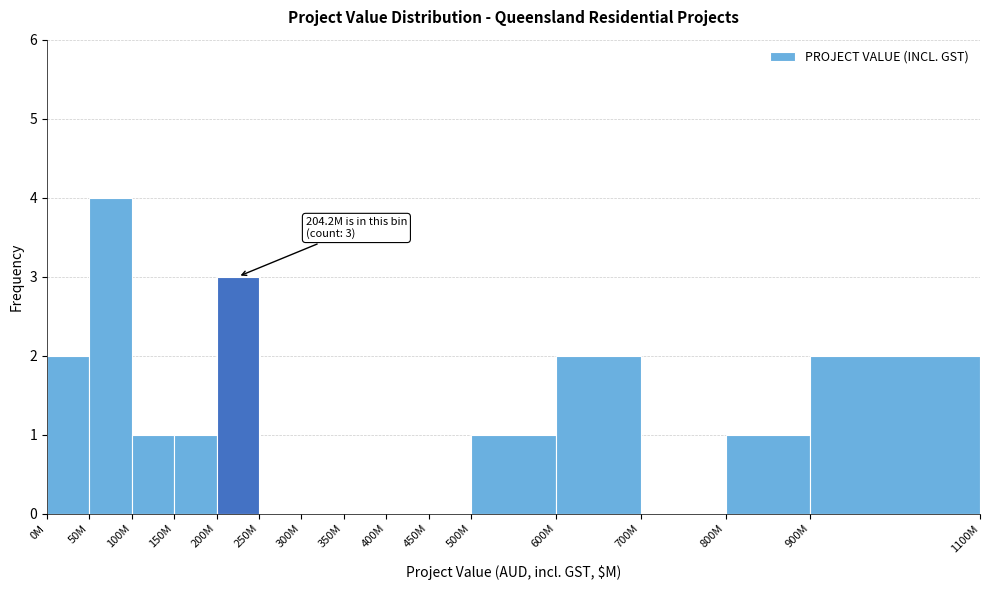

Reading right to left, extract all data points from this chart.

900M=2	800M=1	700M=0	600M=2	500M=1	450M=0	400M=0	350M=0	300M=0	250M=0	200M=3	150M=1	100M=1	50M=4	0M=2